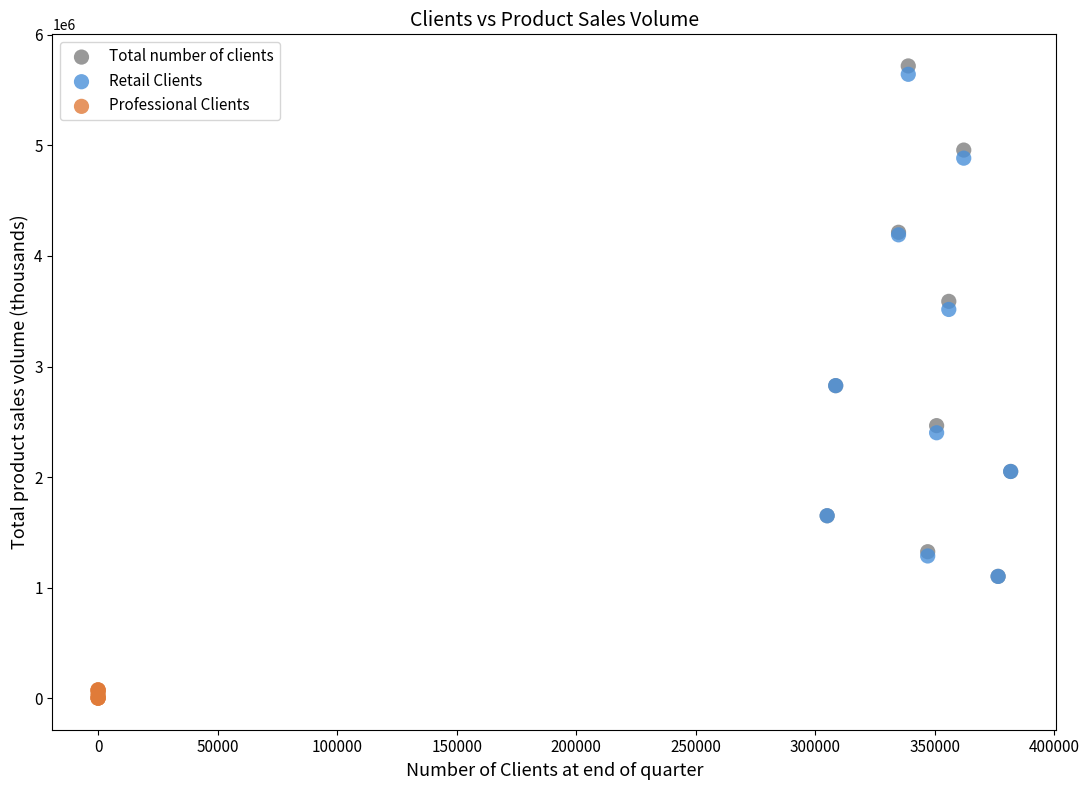

Which series contains the lowest Y value?

Professional Clients